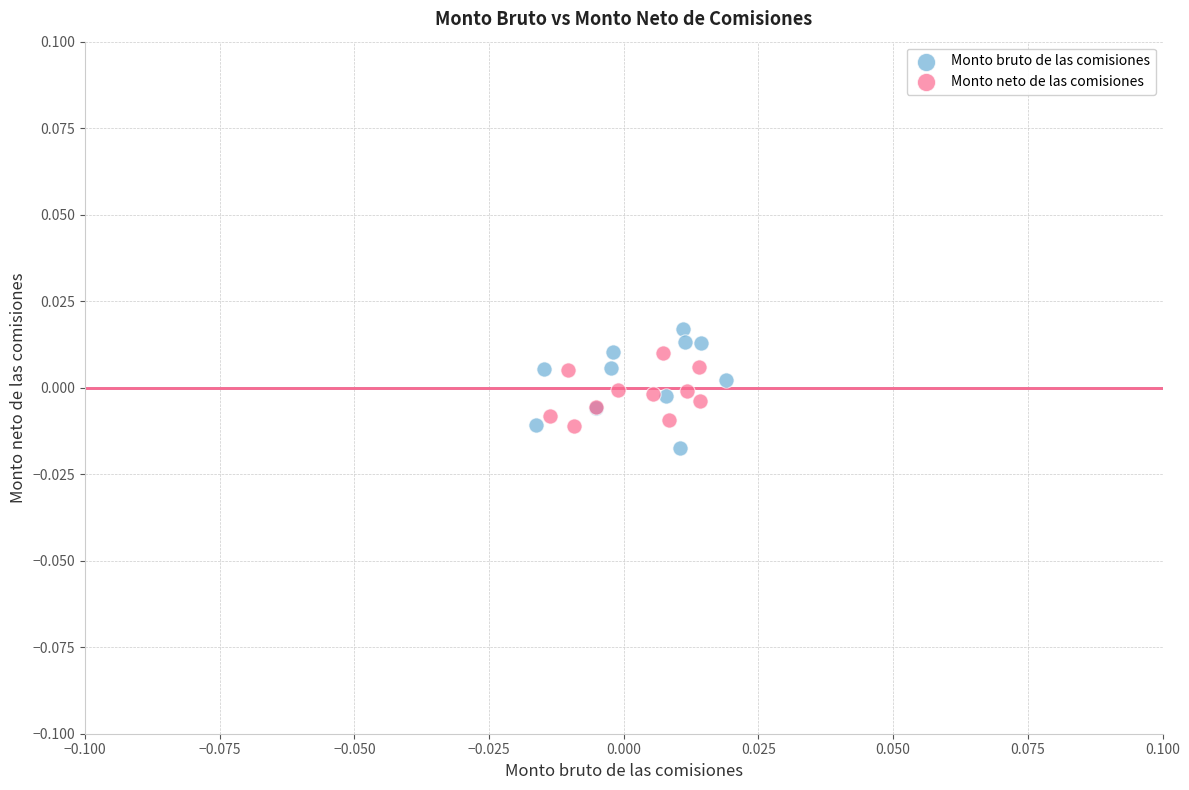

Which series contains the lowest Y value?

Monto bruto de las comisiones